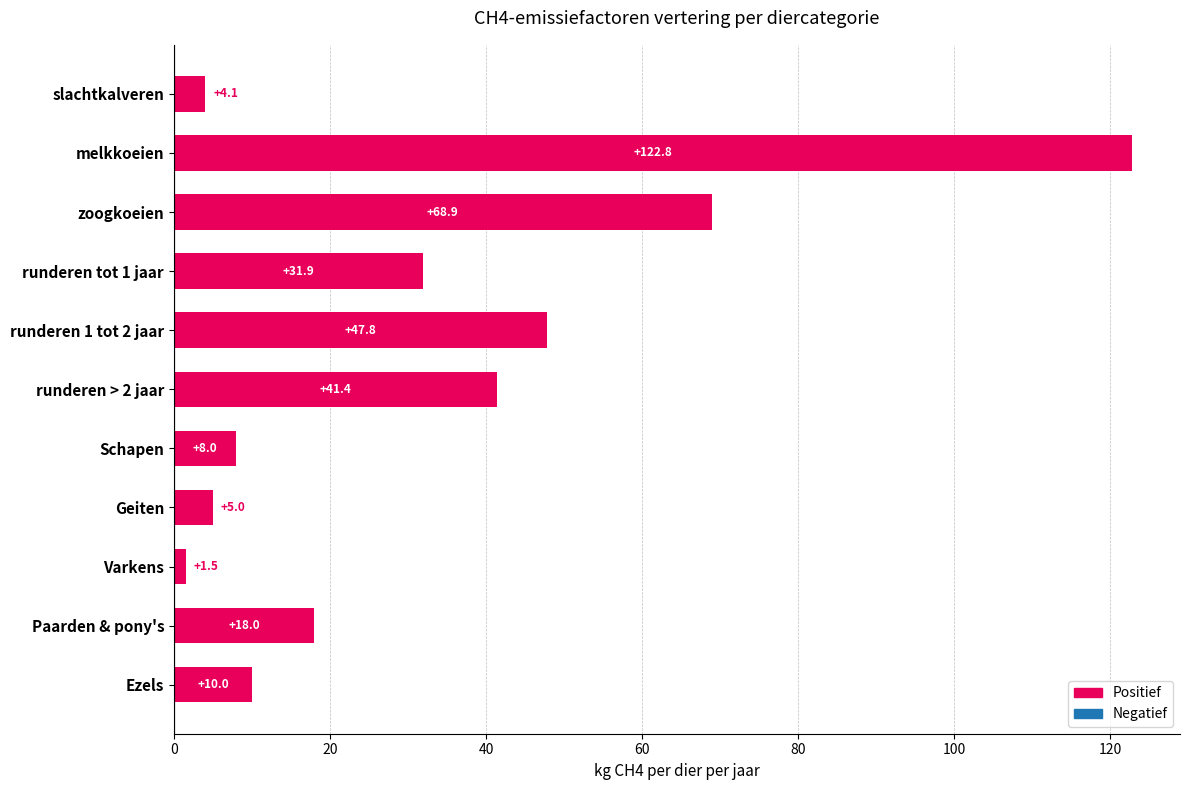

At which label is the value closest to 62?

zoogkoeien